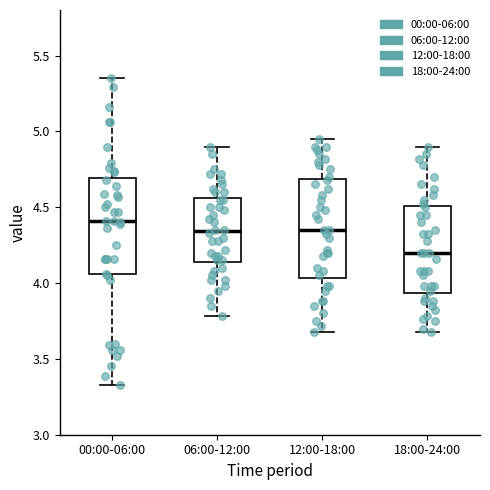

Reading left to right, read every box against the y-axis: the position of its median line, the range the box covers, and the ends of its whiskers. The values are not printed on the chart, so give them approximately, as read against the axis.

00:00-06:00: median 4.40, box 4.05 to 4.70, whiskers 3.35 to 5.35
06:00-12:00: median 4.35, box 4.15 to 4.55, whiskers 3.80 to 4.90
12:00-18:00: median 4.35, box 4.05 to 4.70, whiskers 3.70 to 4.95
18:00-24:00: median 4.20, box 3.95 to 4.50, whiskers 3.70 to 4.90